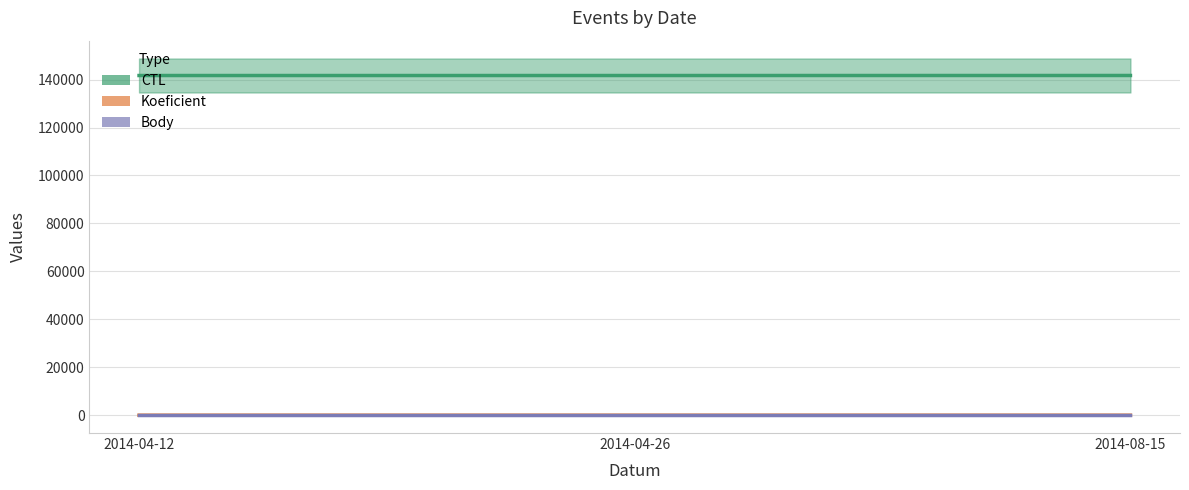

How many lines are shown in the chart?

3